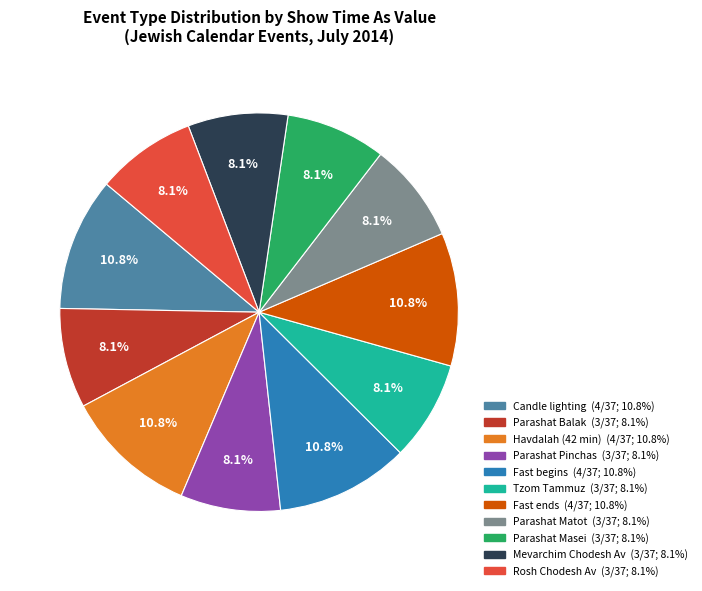

Is there any slice that represents more than half of the pie?

No